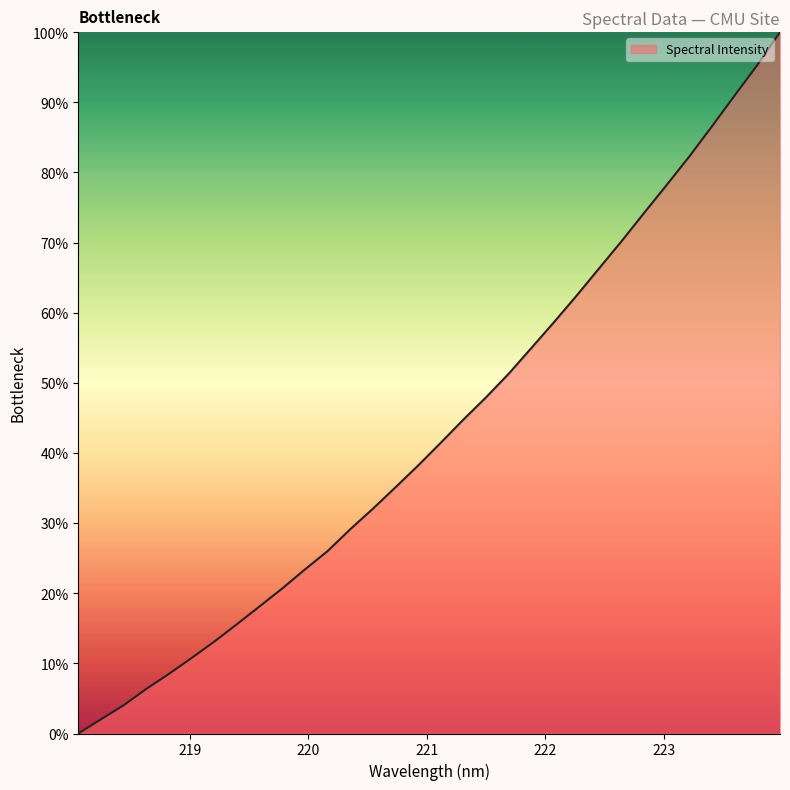

What is the difference between the maximum and minimum values?

100.0